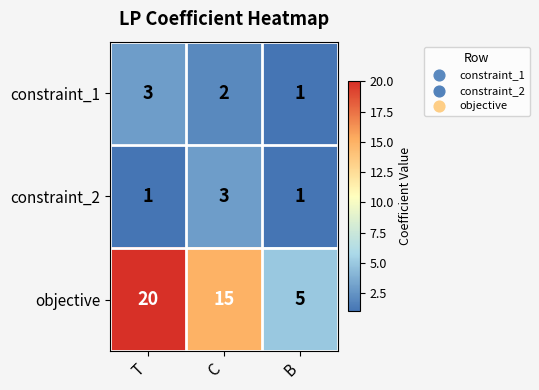

How many series are shown in this chart?

3